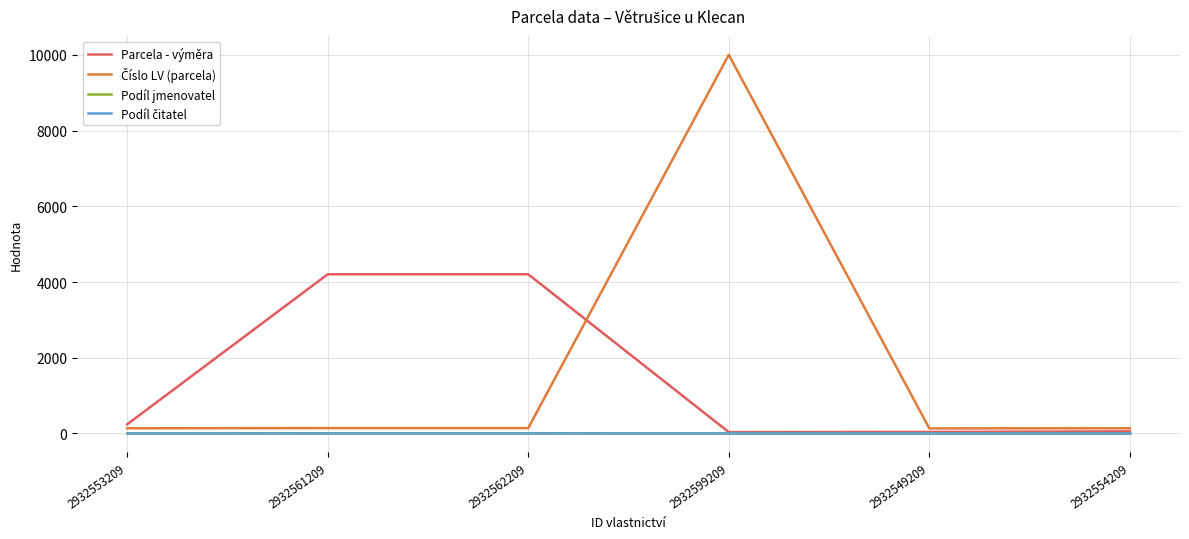

What is the greatest value displayed?

10002